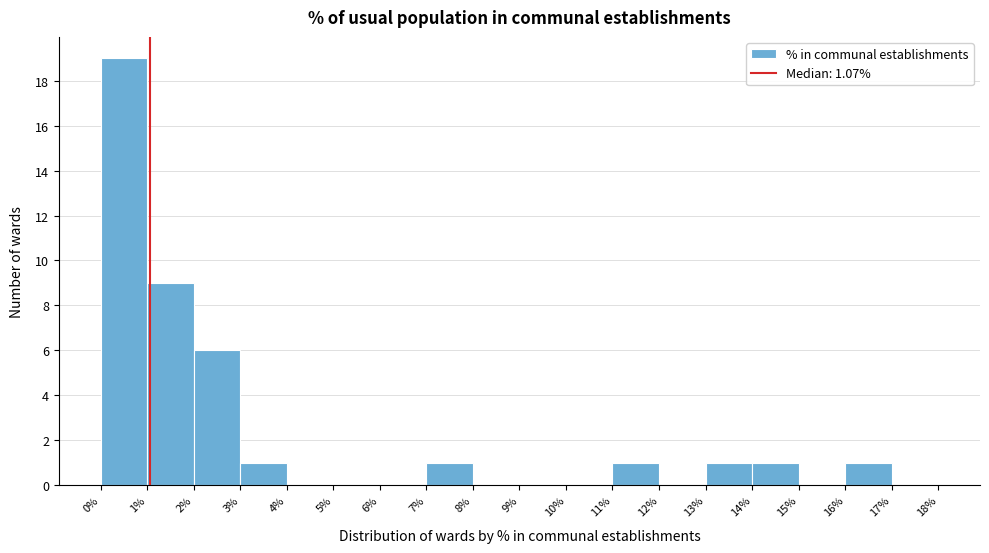

Which range on the x-axis has the tallest bar?

0% to 1%